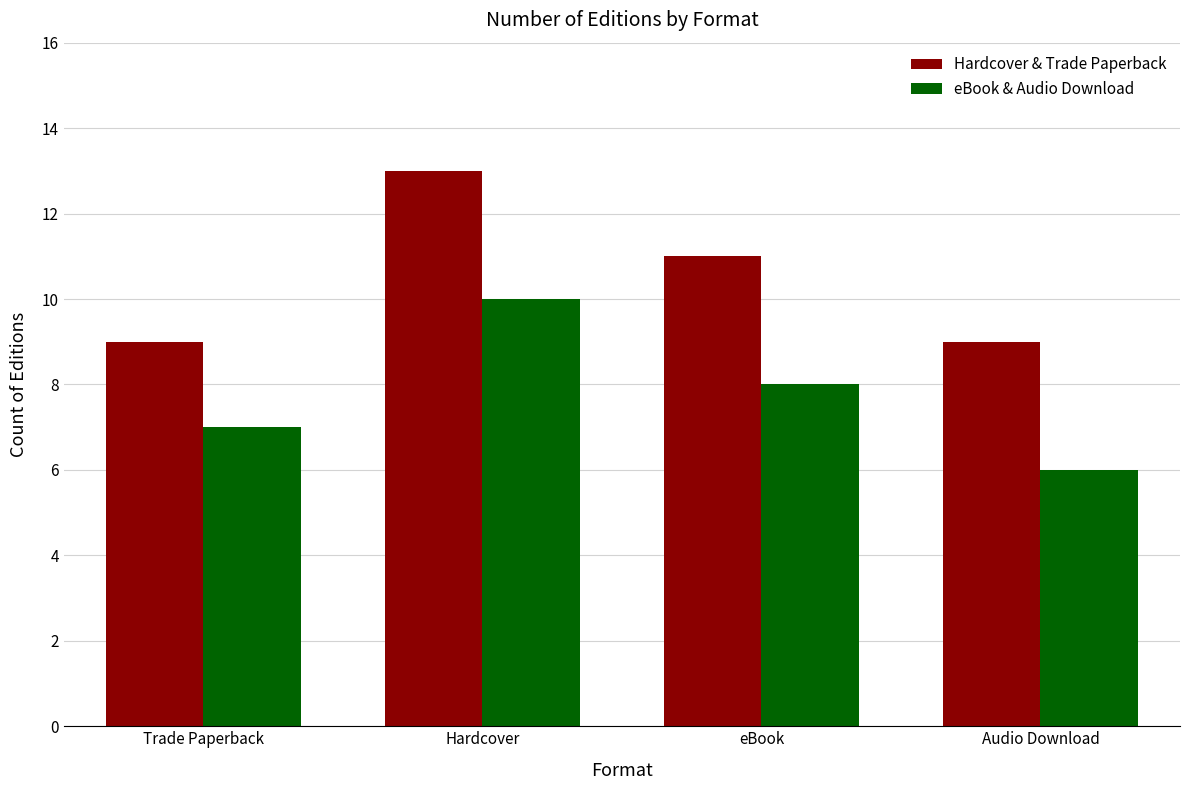

What is the lowest value of the Hardcover & Trade Paperback series?

9